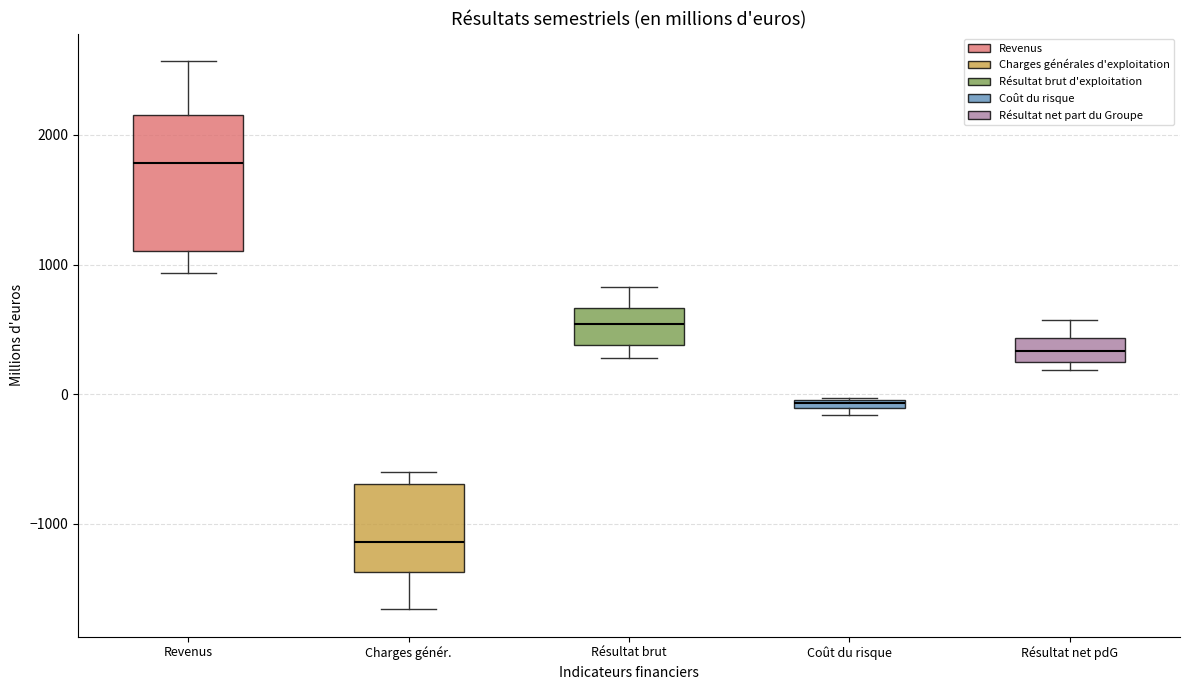

Where is the lower edge of the box for Coût du risque on the y-axis? The values are not printed on the chart, so give them approximately, as read against the axis.

-100